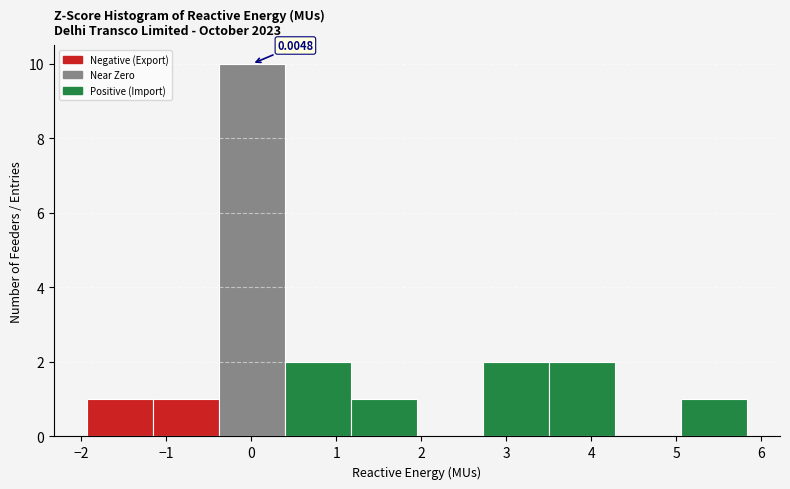

Over which range of the x-axis is the bar tallest?

-0.4 to 0.4